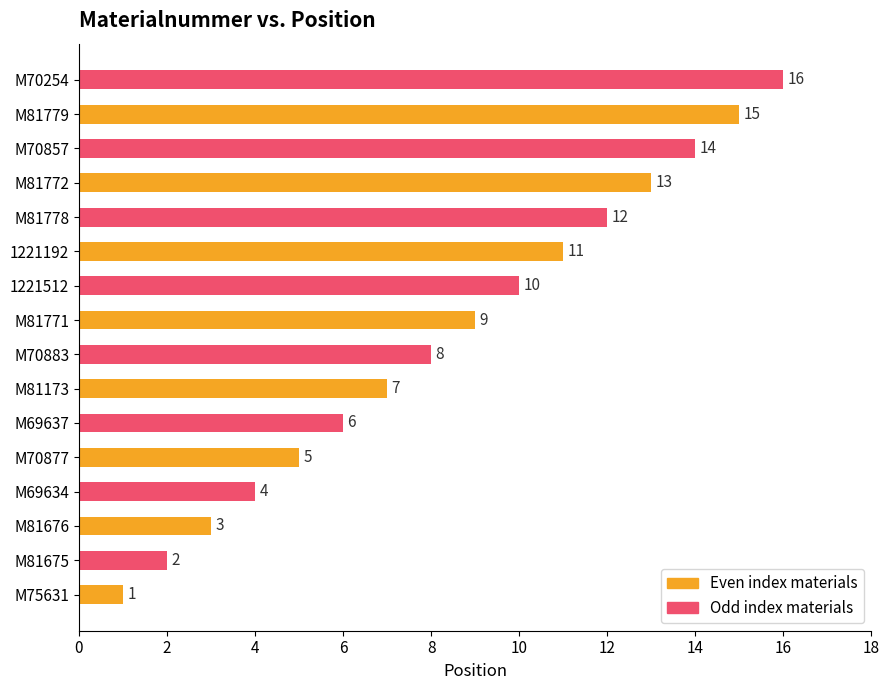

Does the chart contain stacked bars?

No